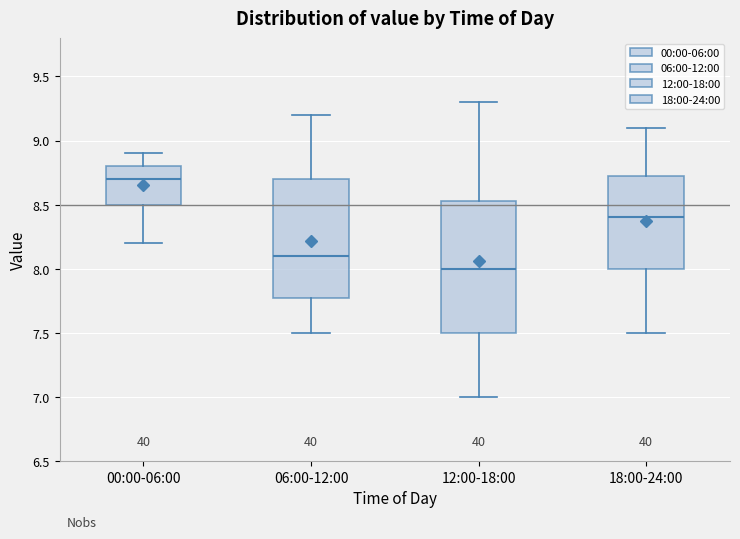

Reading left to right, read every box against the y-axis: the position of its median line, the range the box covers, and the ends of its whiskers. The values are not printed on the chart, so give them approximately, as read against the axis.

00:00-06:00: median 8.70, box 8.50 to 8.80, whiskers 8.20 to 8.90
06:00-12:00: median 8.10, box 7.80 to 8.70, whiskers 7.50 to 9.20
12:00-18:00: median 8.00, box 7.50 to 8.55, whiskers 7.00 to 9.30
18:00-24:00: median 8.40, box 8.00 to 8.75, whiskers 7.50 to 9.10